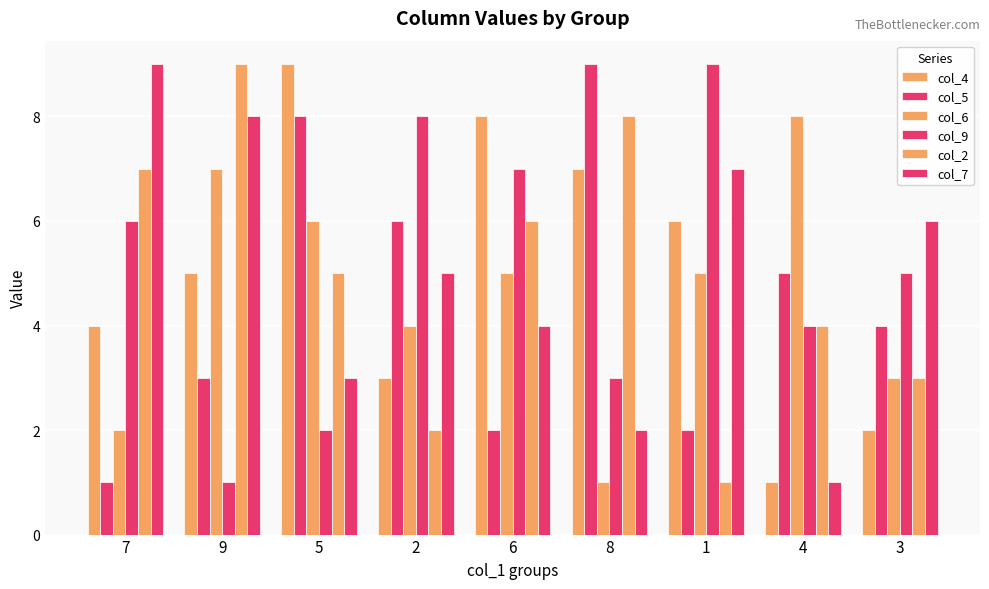

At which category is the sum across all series the highest?

9